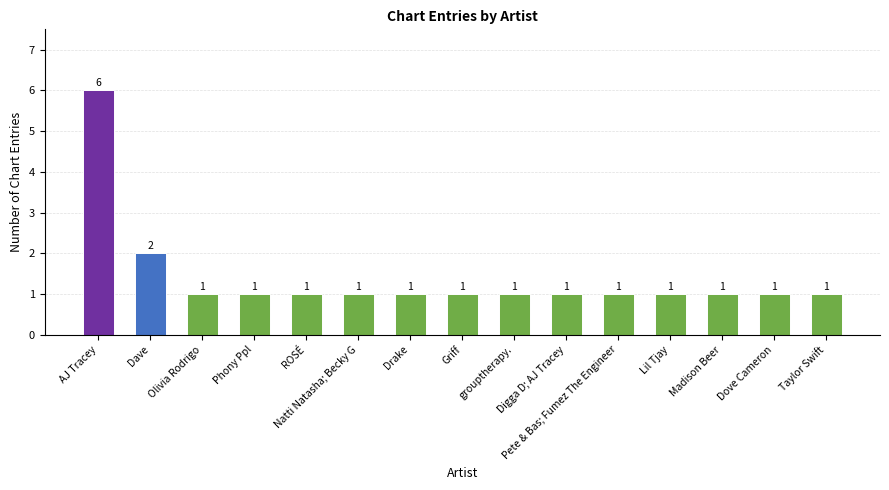

What is the greatest value displayed?

6